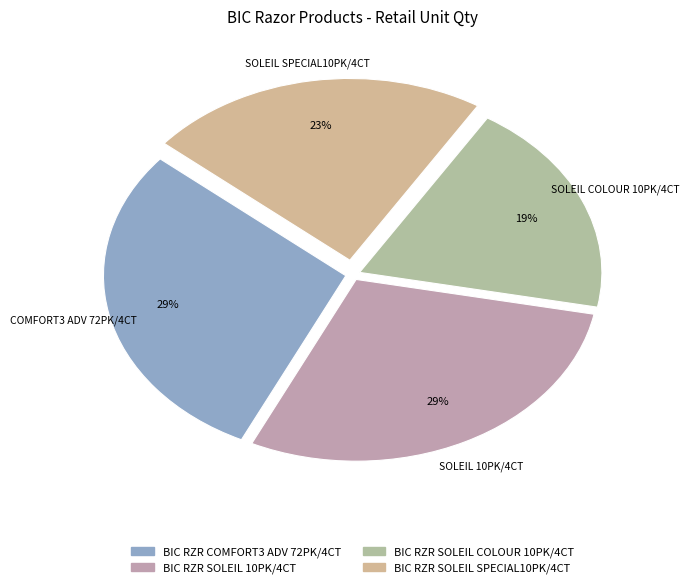

Is it true that BIC RZR SOLEIL SPECIAL10PK/4CT is 11% of the pie?

False